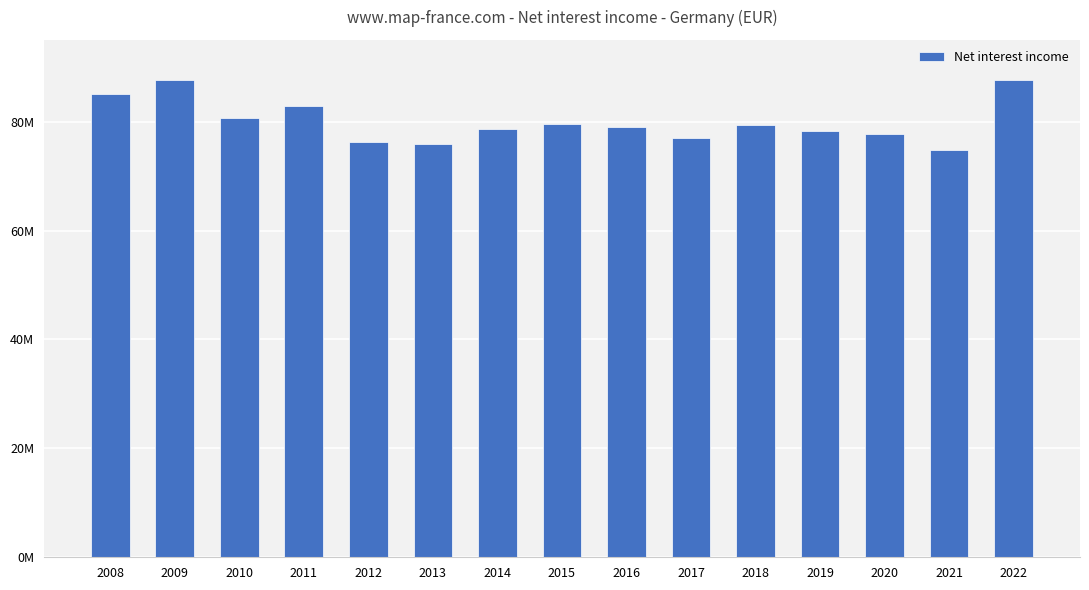

The value at 2015 is 134939119. True or false?

False